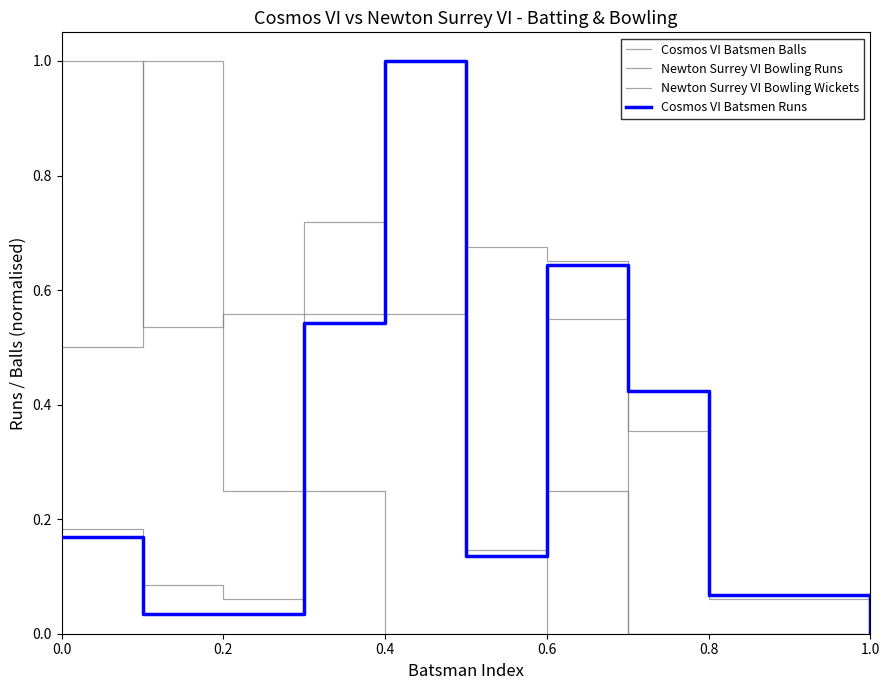

True or false: Cosmos VI Batsmen Balls has more than 1 points higher than both neighbors.

True